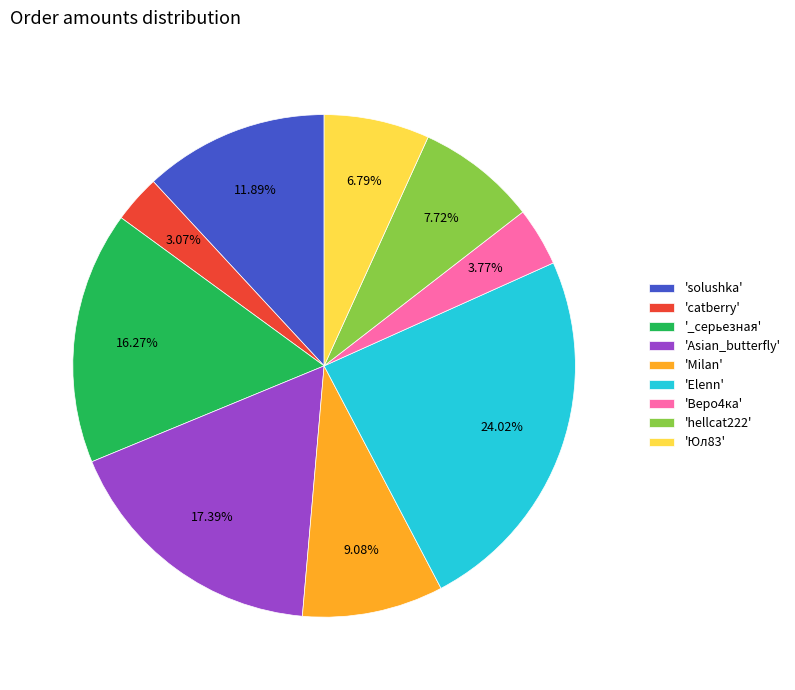

Is the sum of 'Asian_butterfly' and 'Elenn' greater than half?

No